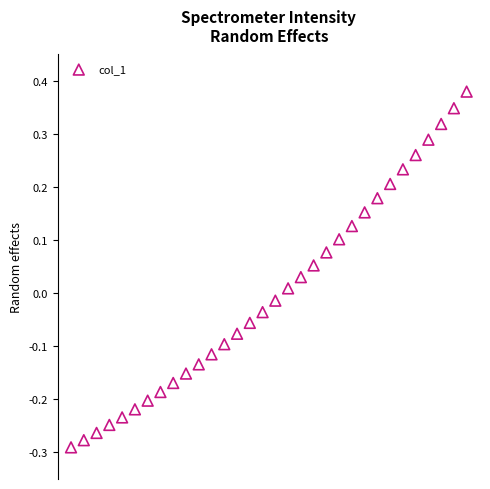

What is the range of X values (max minus min)?

5.9